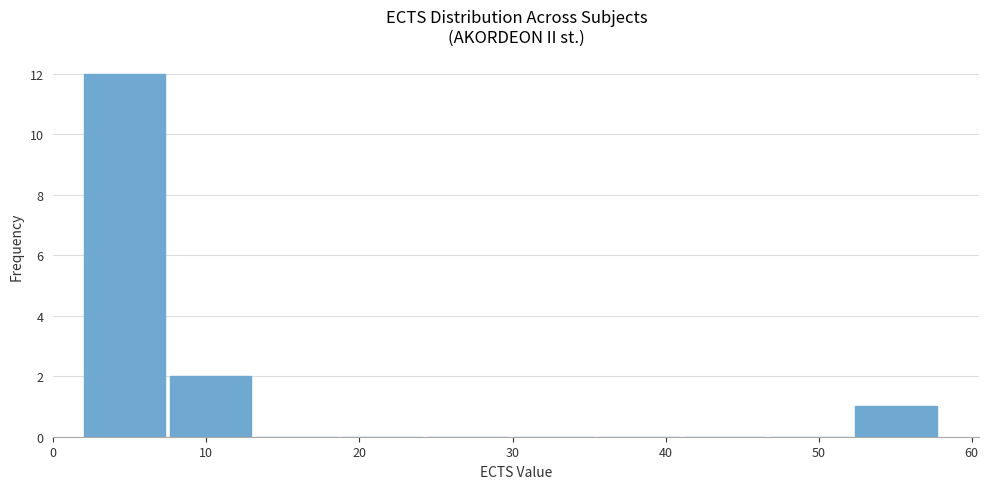

What is the height of the bar covering 2.0 to 7.6 on the x-axis? Neither the bar edges nor the heights are printed on the chart, so give them approximately, as read against the axes.

12